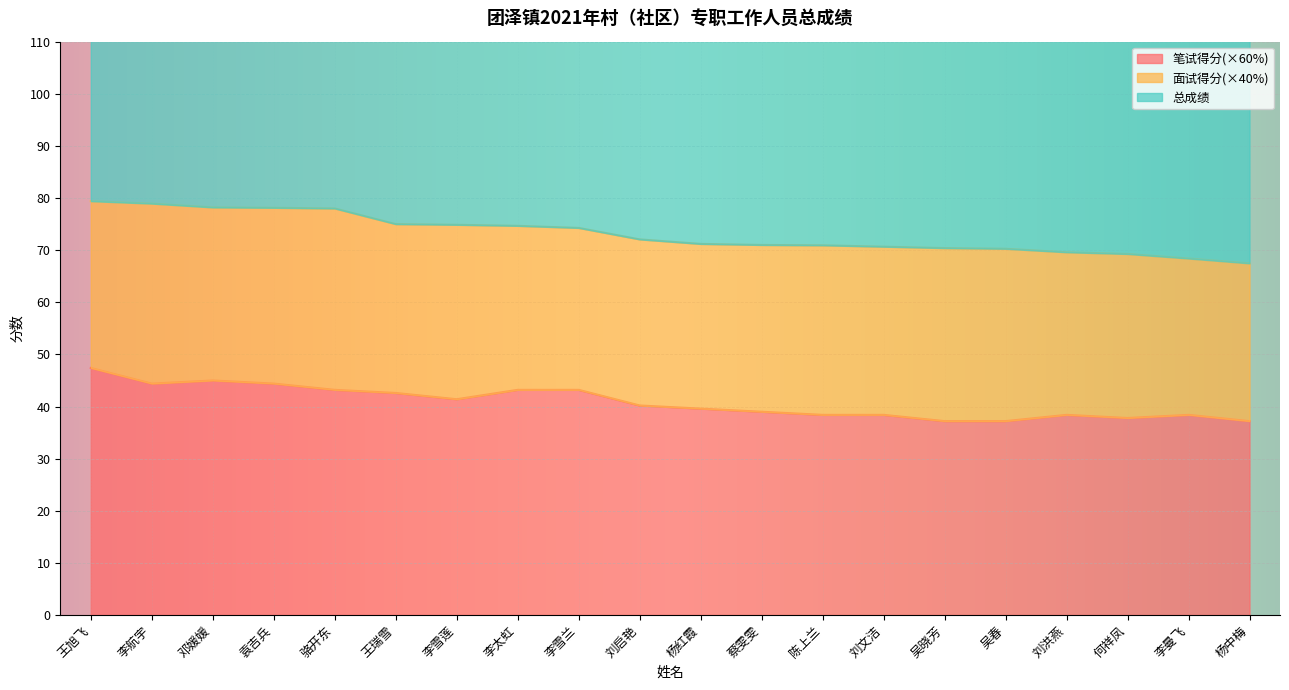

What is the greatest value displayed?

79.4